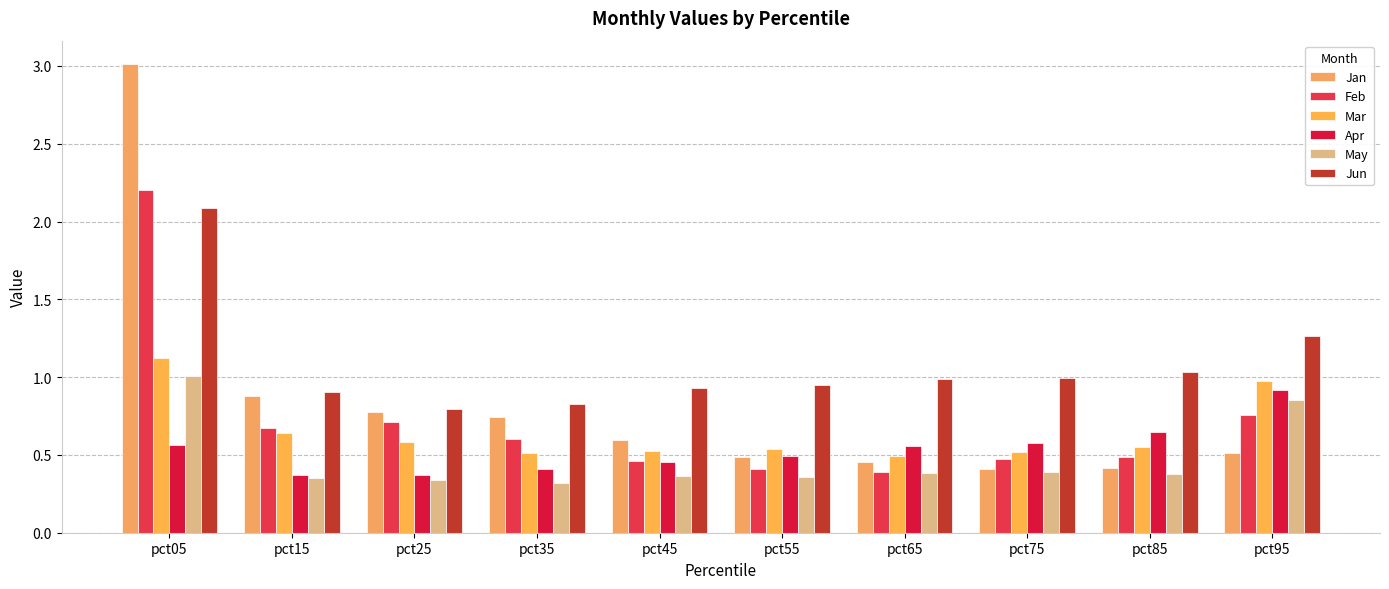

What is the value of the Mar bar at the 1st from the left?

1.1